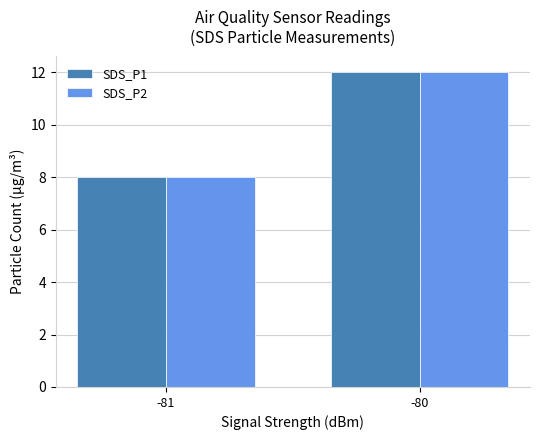

What is the difference between the SDS_P2 values at -80 and -81?

4